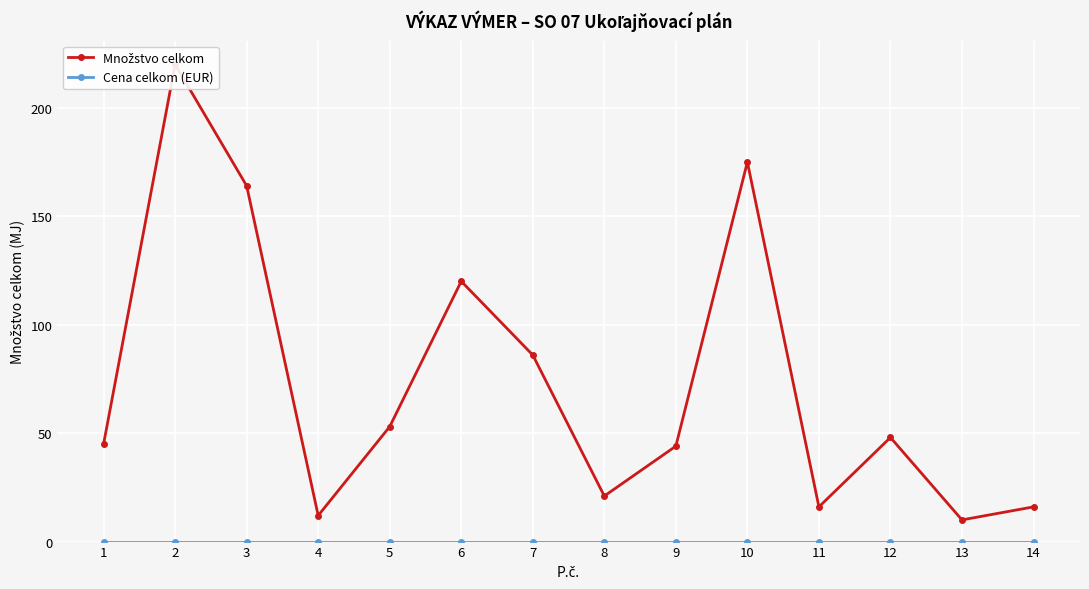

True or false: Množstvo celkom has more than 0 interior local peaks.

True